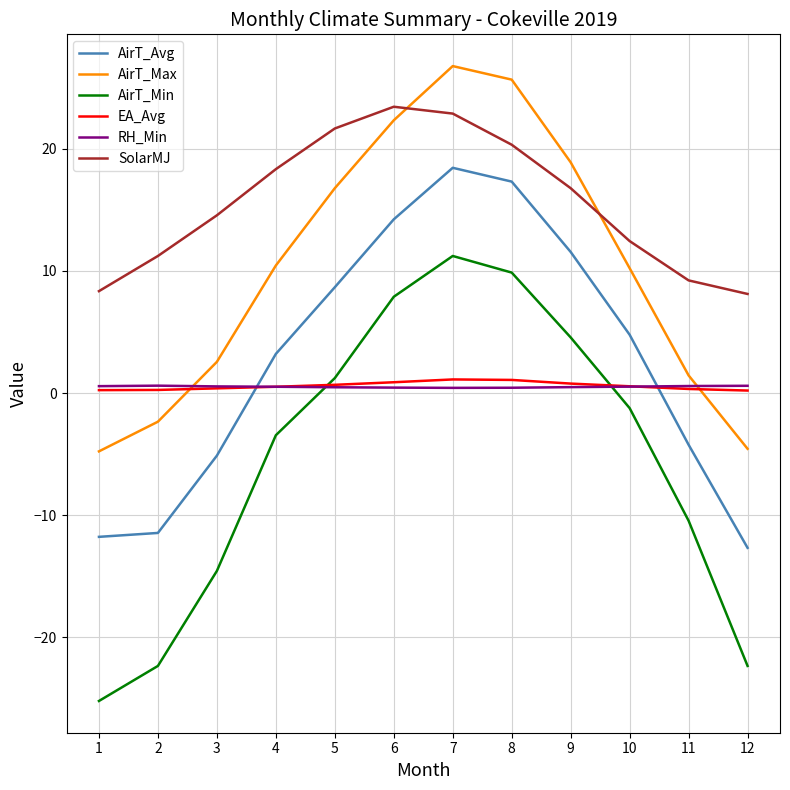

What is the smallest value displayed?

-25.2